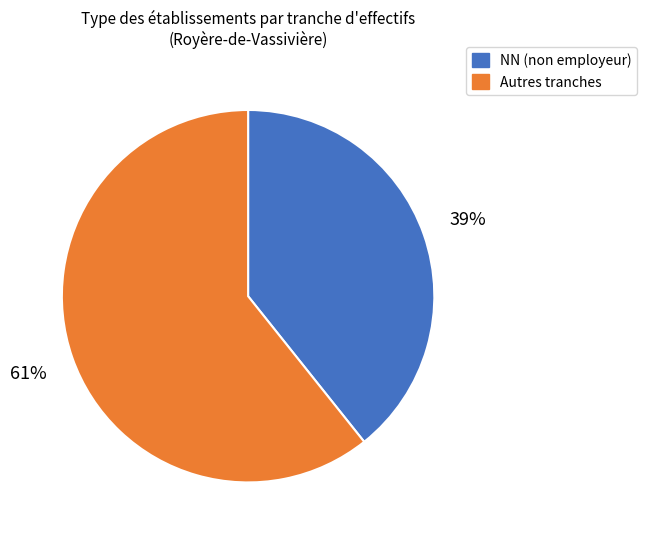

Is there a majority slice in this chart?

Yes